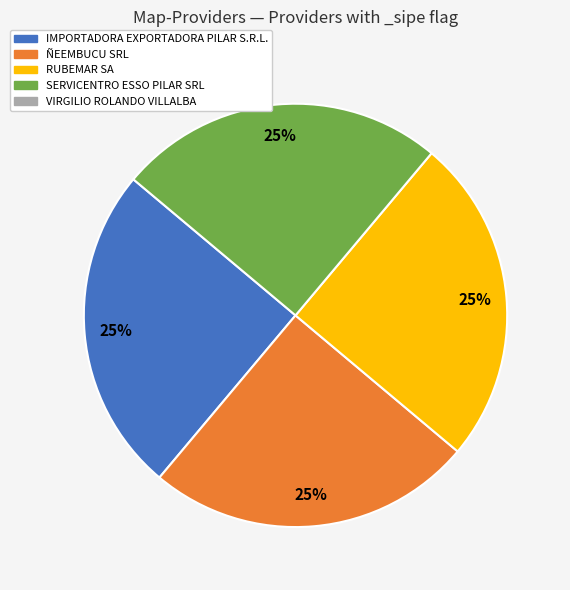

To the nearest percent, what is the average slice percentage?

25%